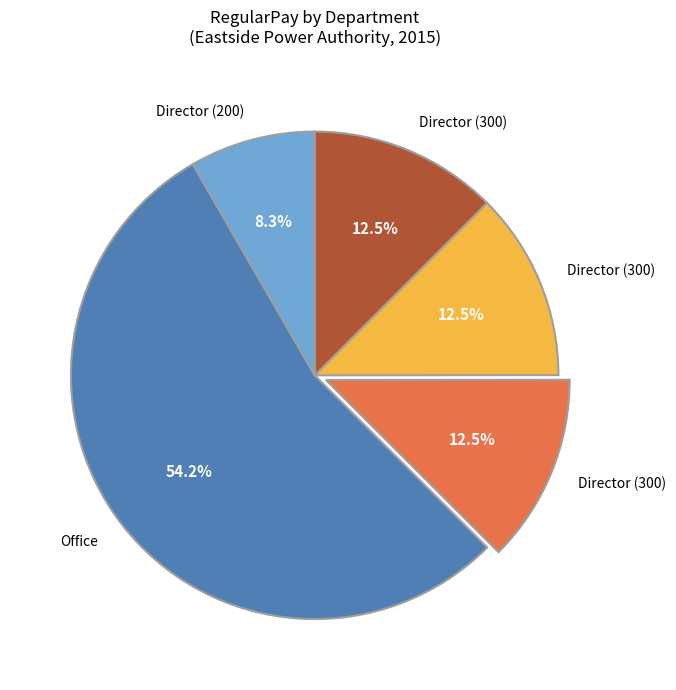

Is there a majority slice in this chart?

Yes